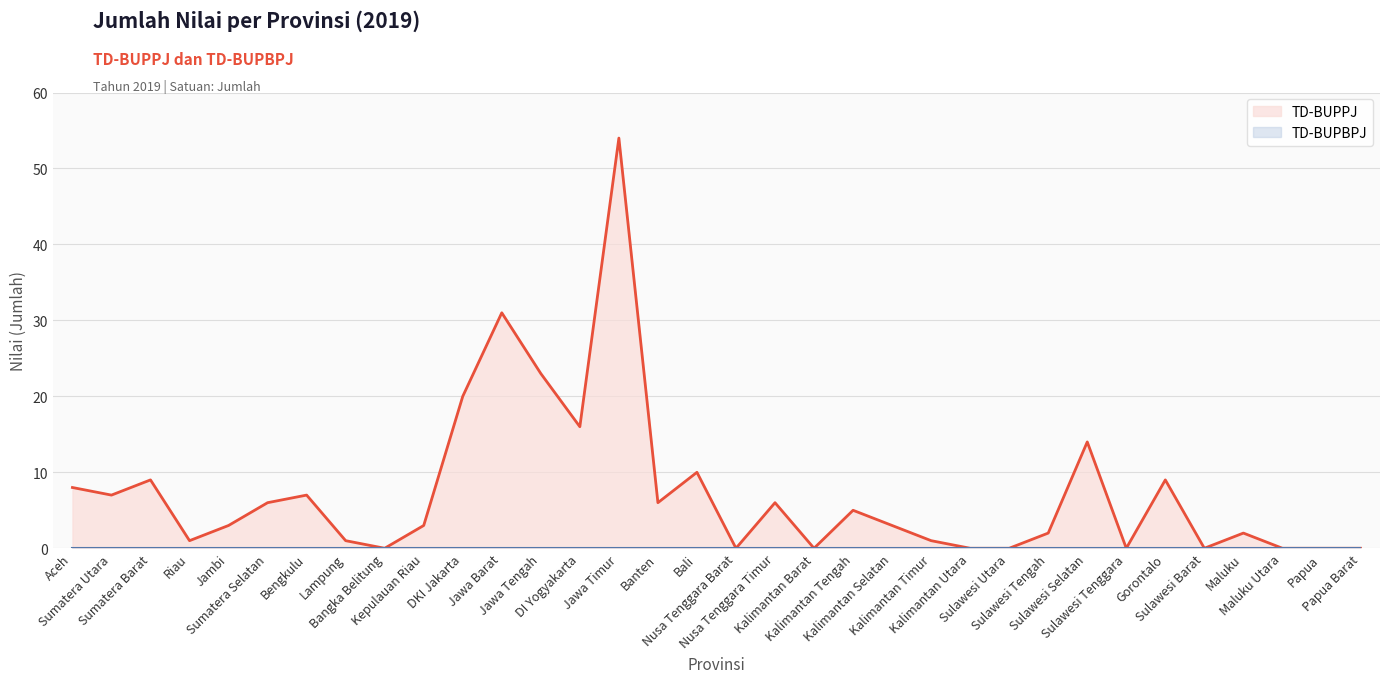

What is the difference between the highest and lowest values at Banten?

6